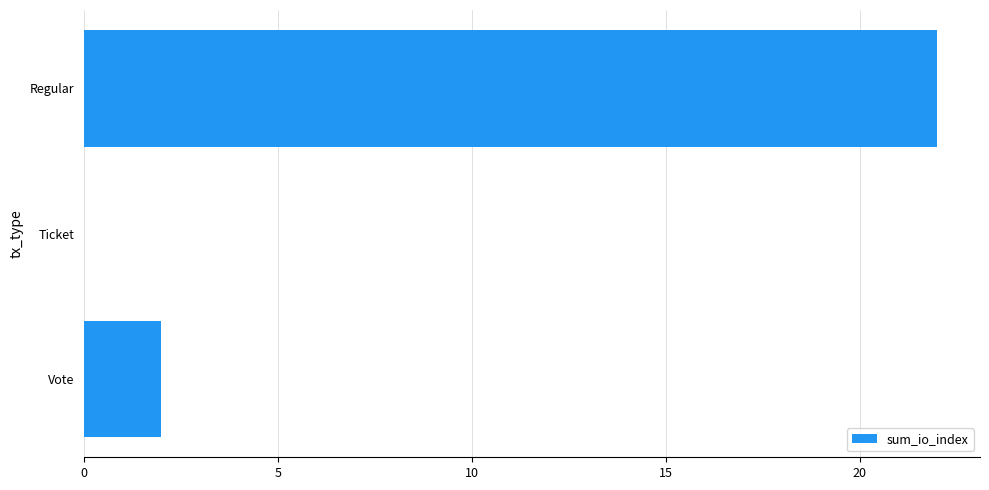

The chart shows a value of 0 at Ticket. True or false?

True